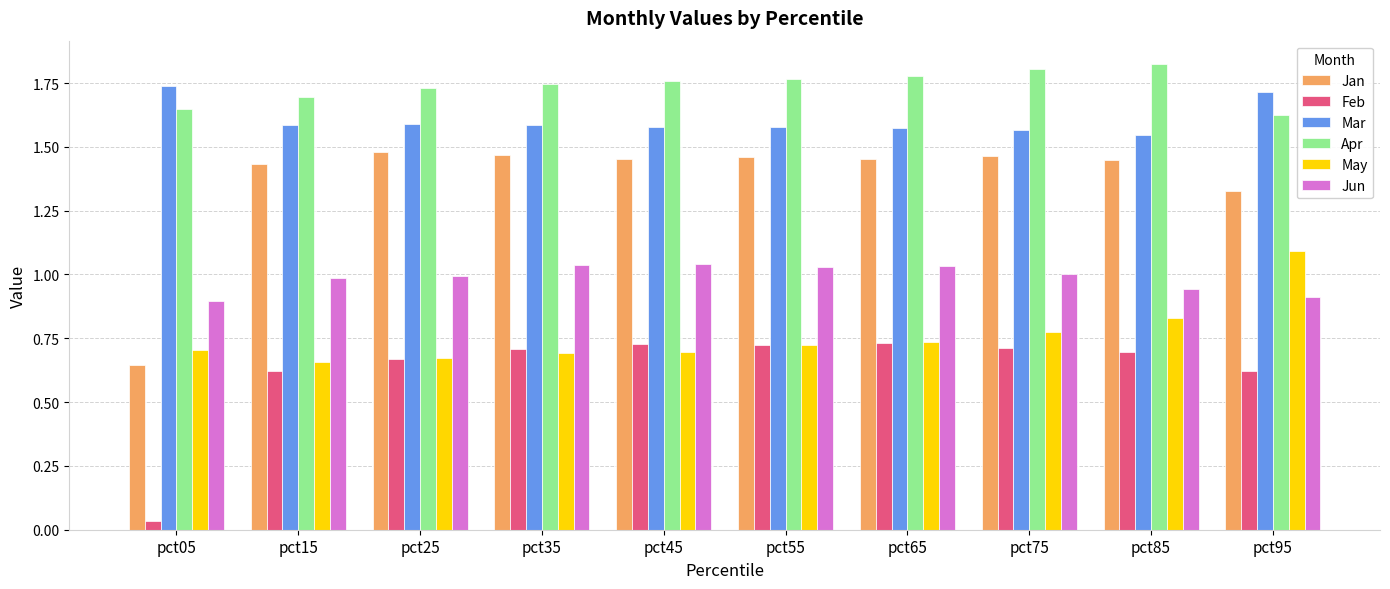

Which label corresponds to the smallest value in the chart?

pct05